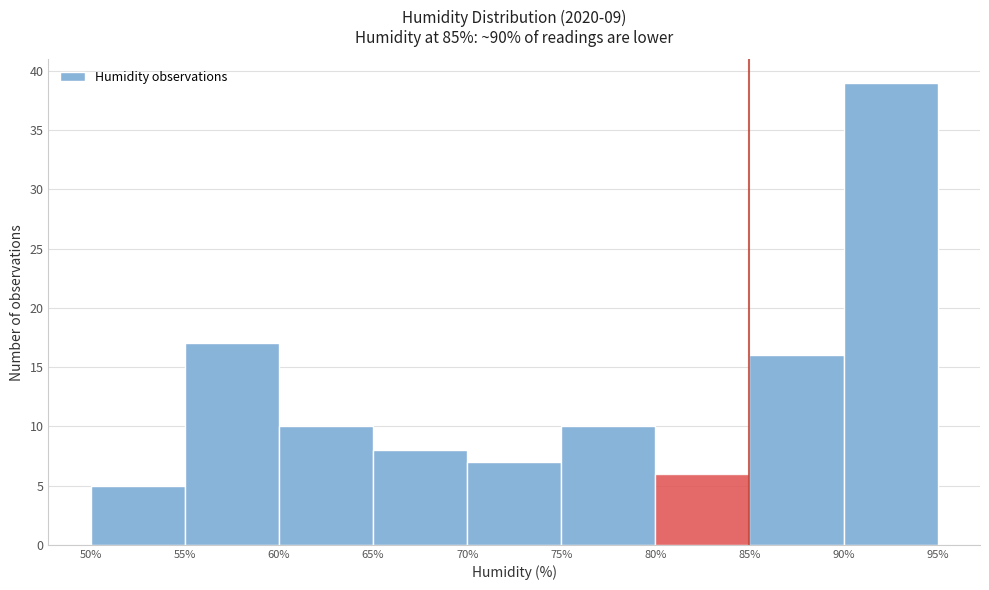

Over which range of the x-axis is the bar tallest?

90% to 95%